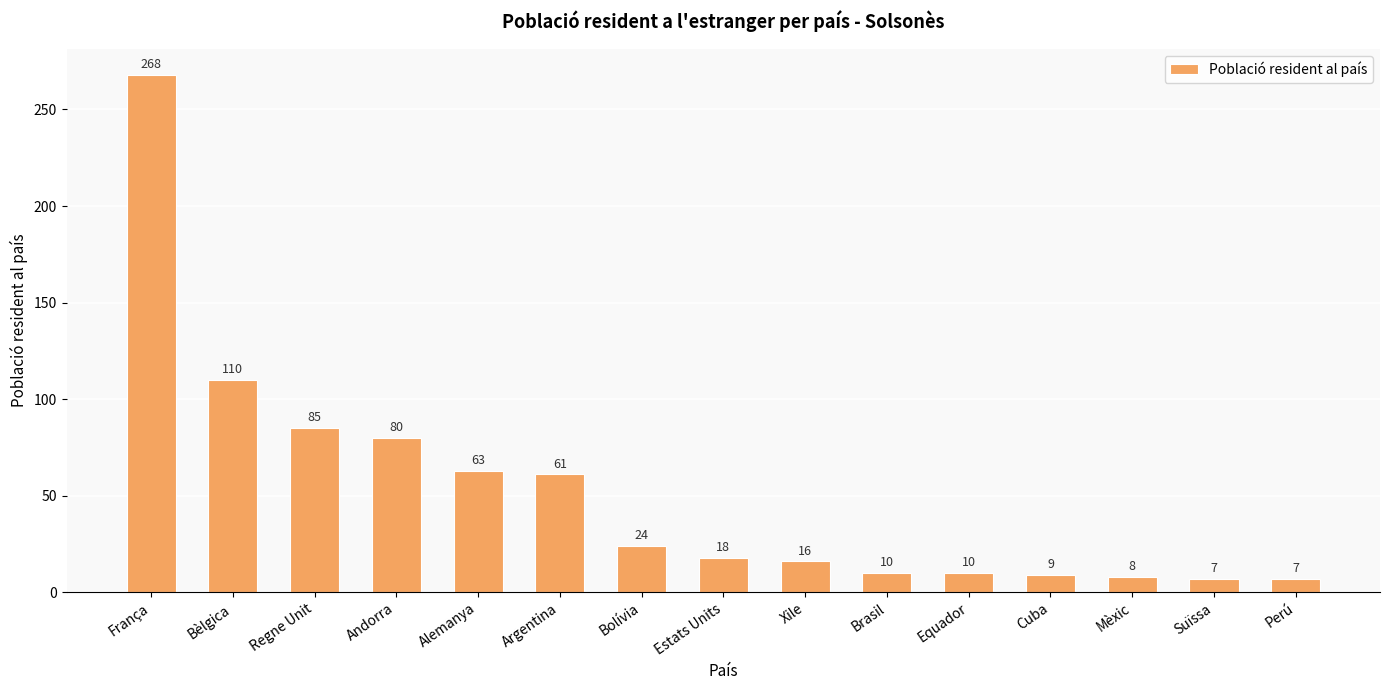

What is the maximum value shown in the chart?

268